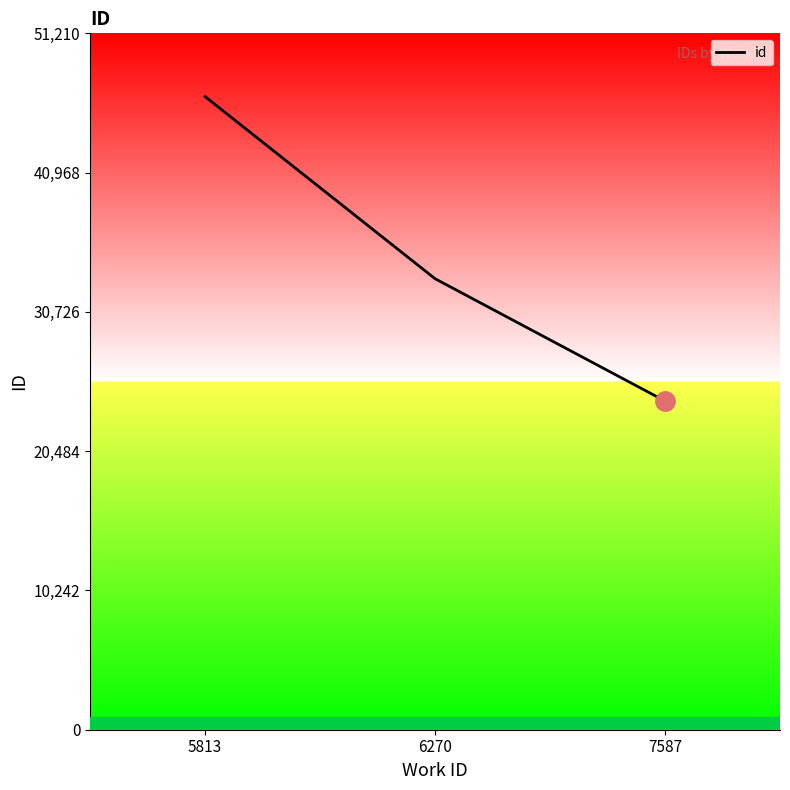

What is the average value?

34630